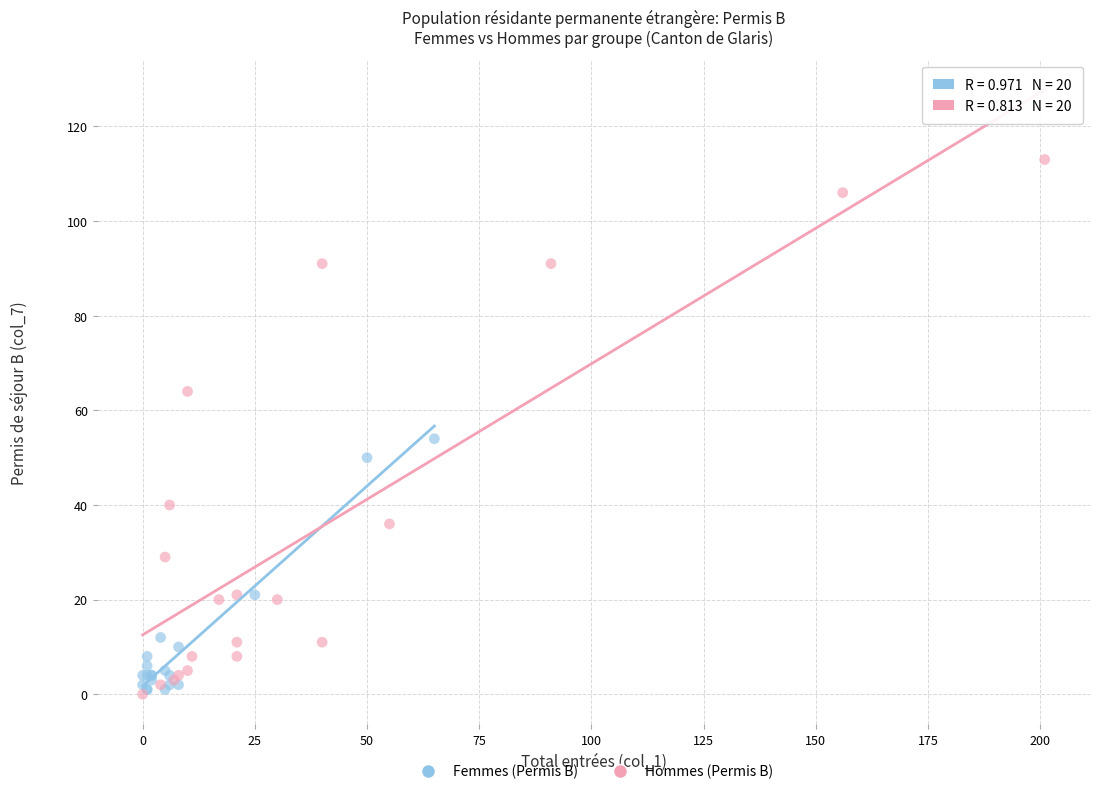

Which series contains the highest Y value?

Hommes (Permis B)